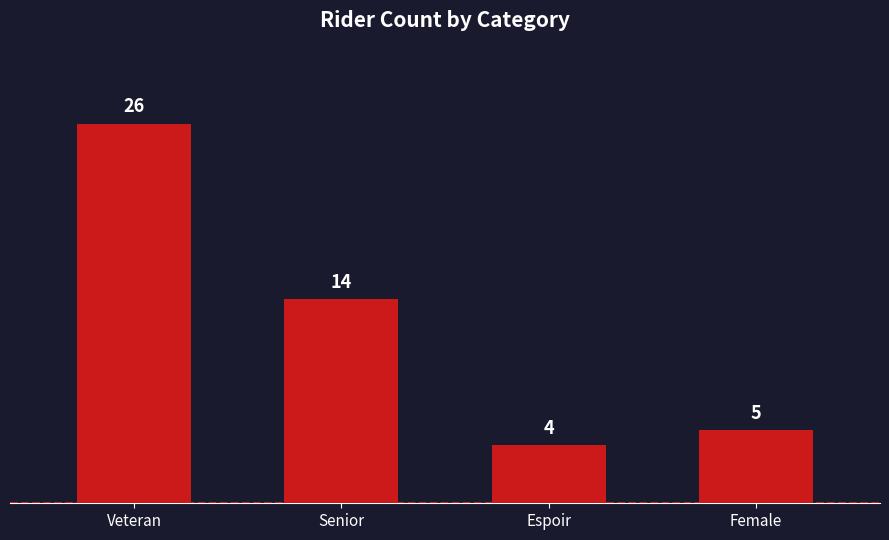

What is the difference between the maximum and minimum values?

22